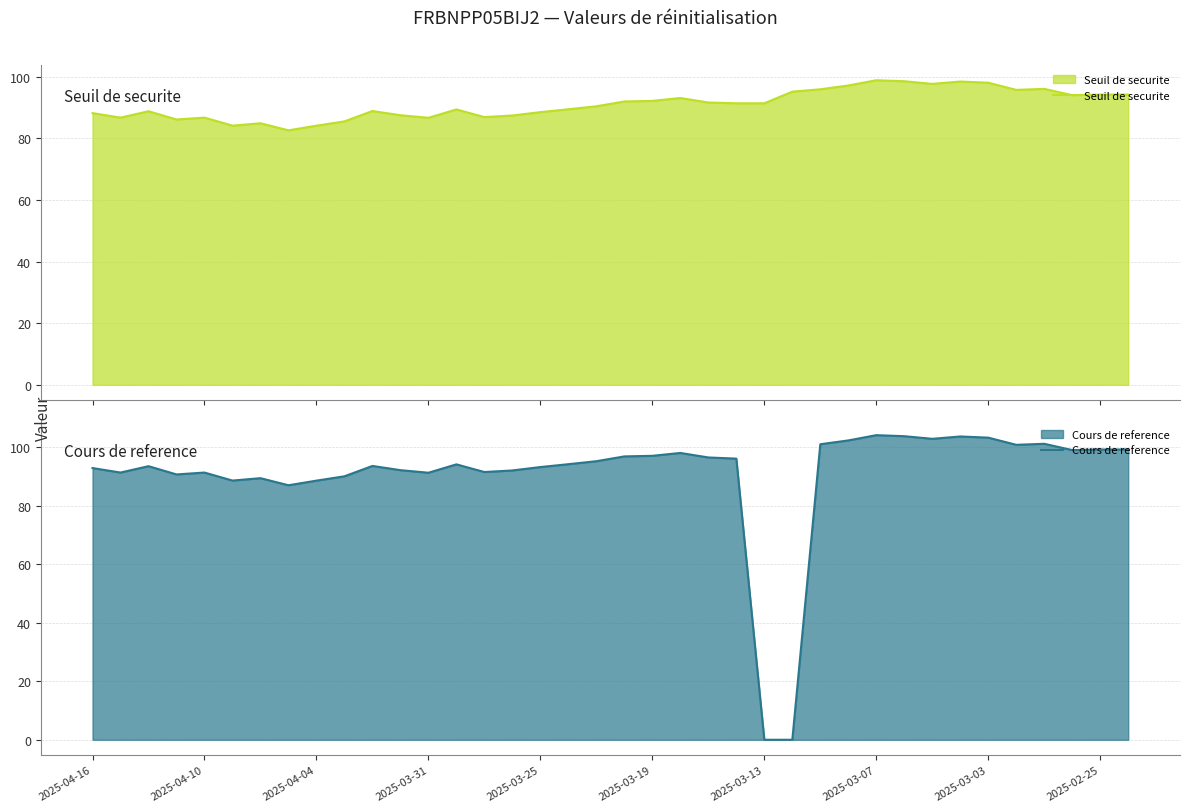

Is it true that Cours de reference equals 104.1 at 2025-03-07?

True